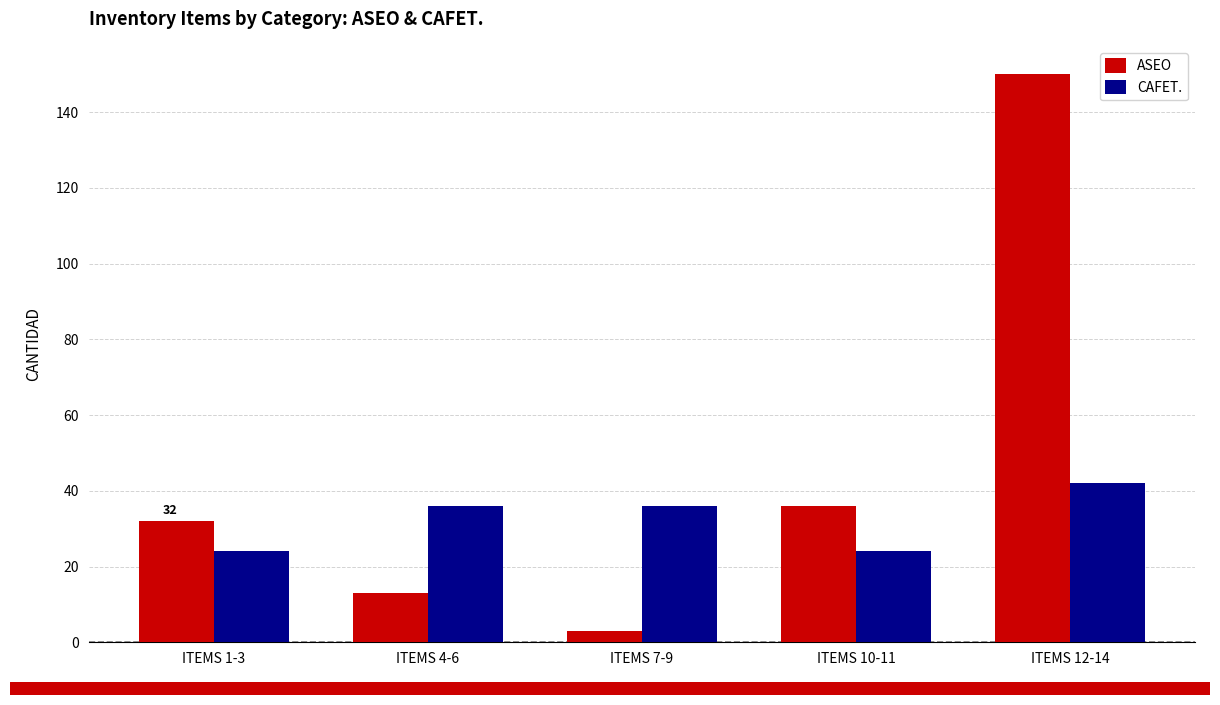

What is the sum of the CAFET. values at ITEMS 1-3 and ITEMS 4-6?

60